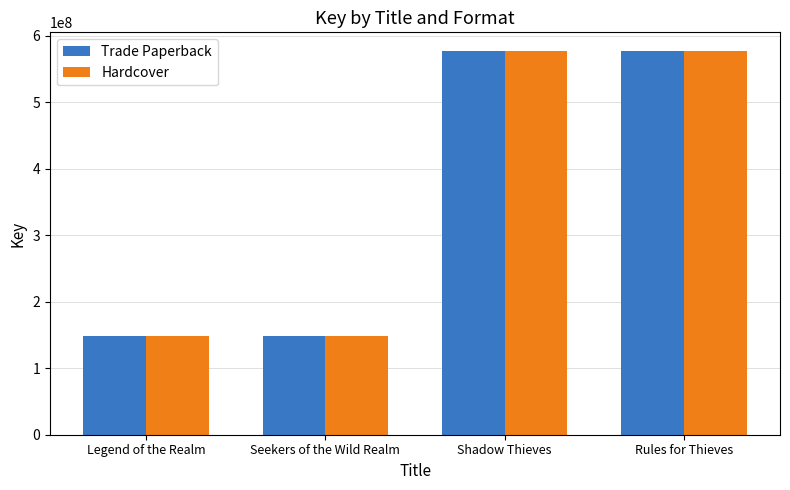

What is the minimum value for Trade Paperback?

147832449